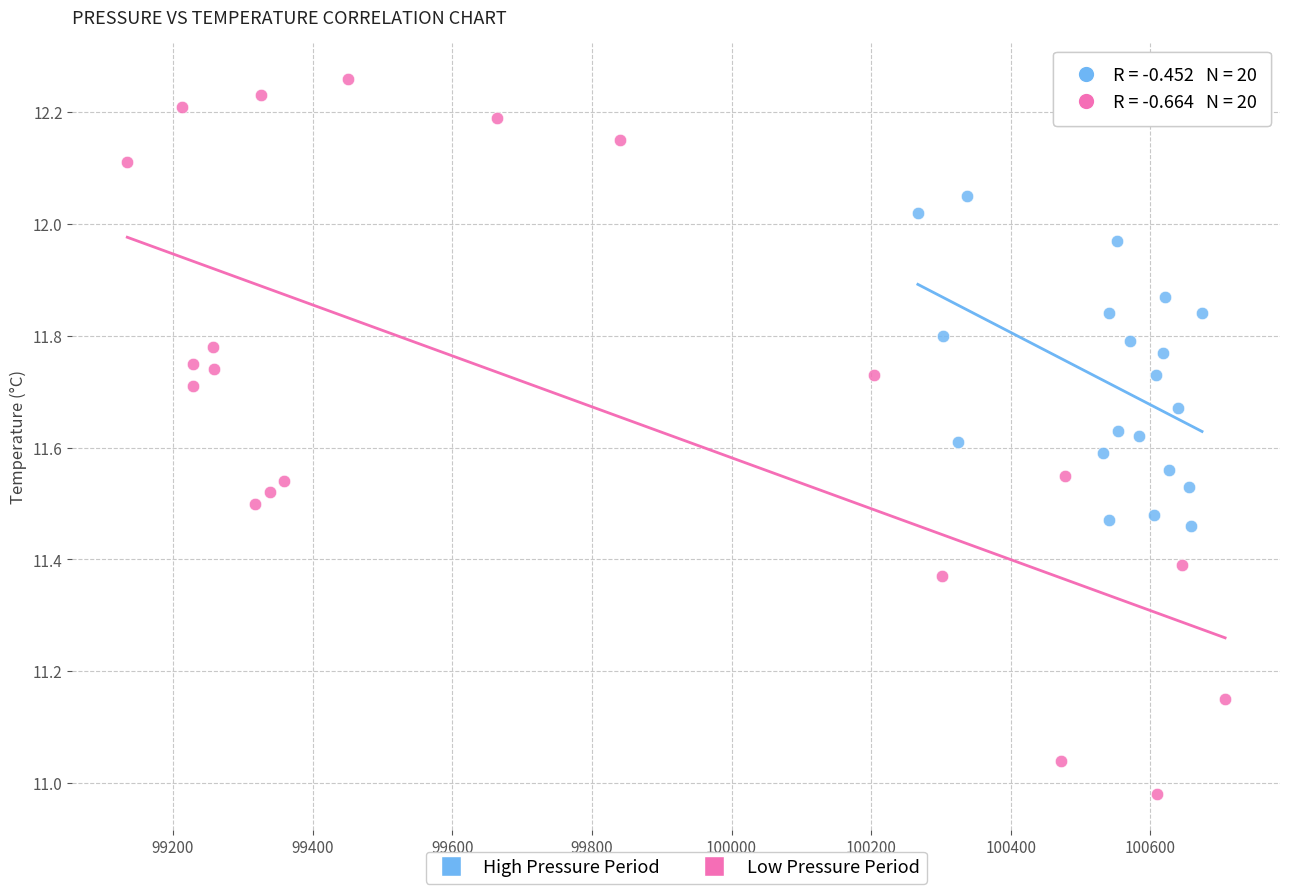

Which series reaches the maximum Y coordinate?

Low Pressure Period